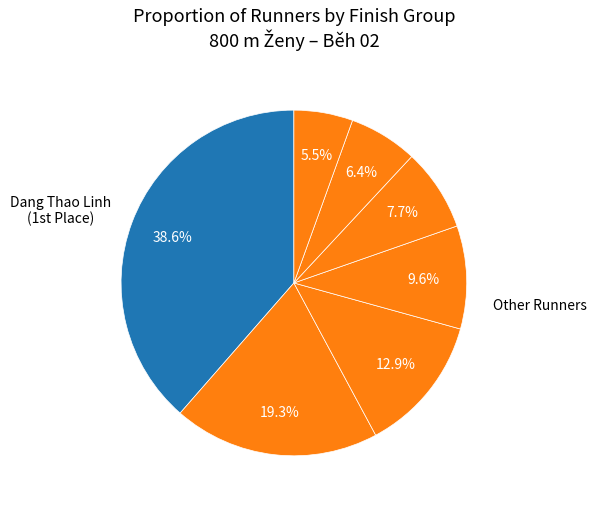

How many segments does this pie chart have?

7